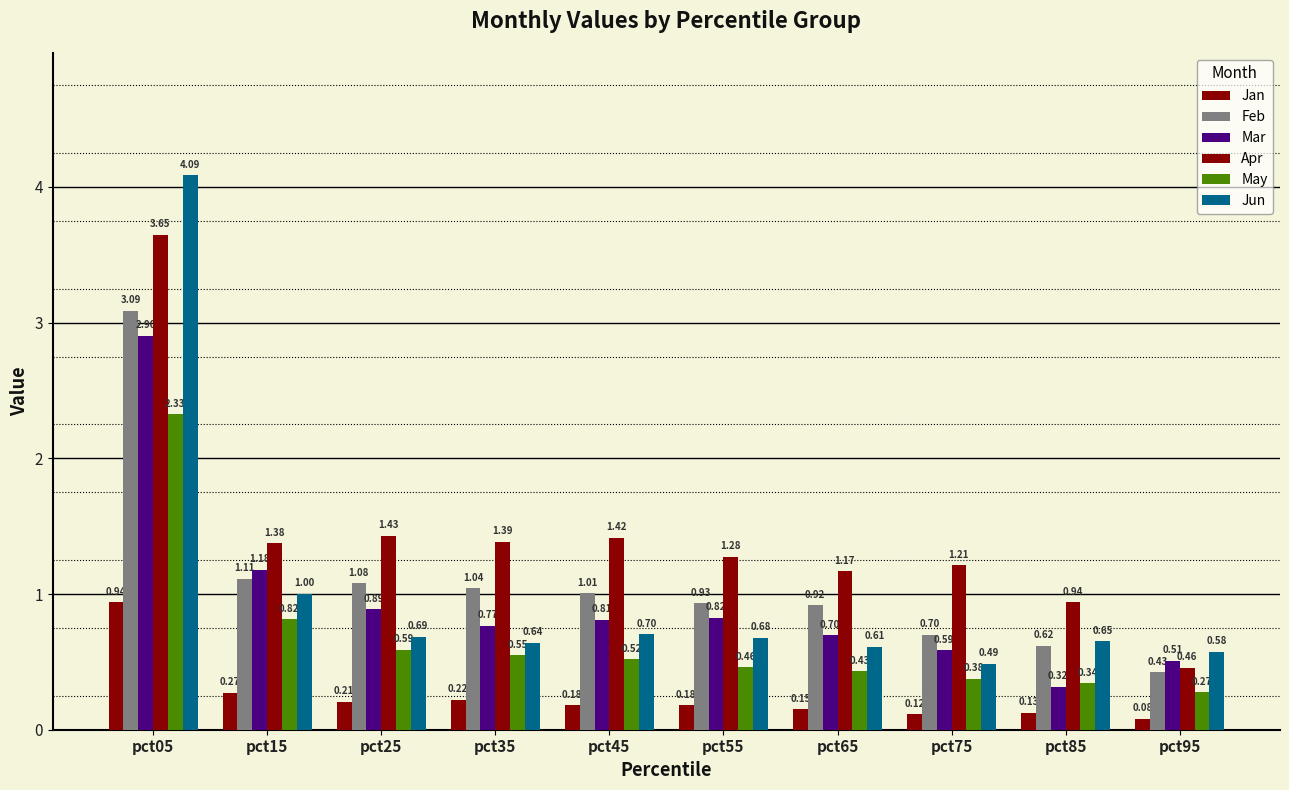

How many bars are there in total?

60